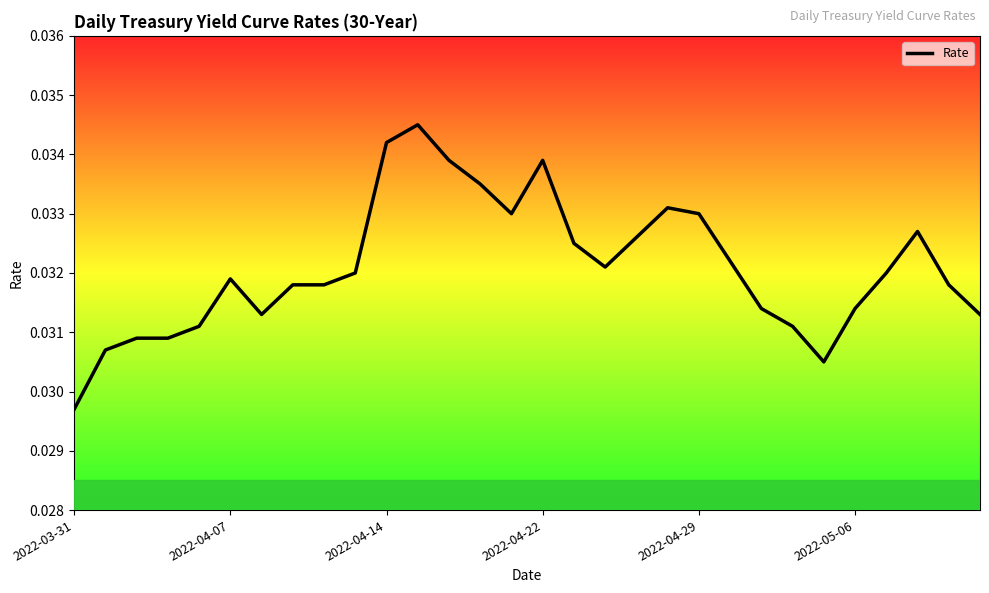

Which label corresponds to the smallest value in the chart?

2022-03-31